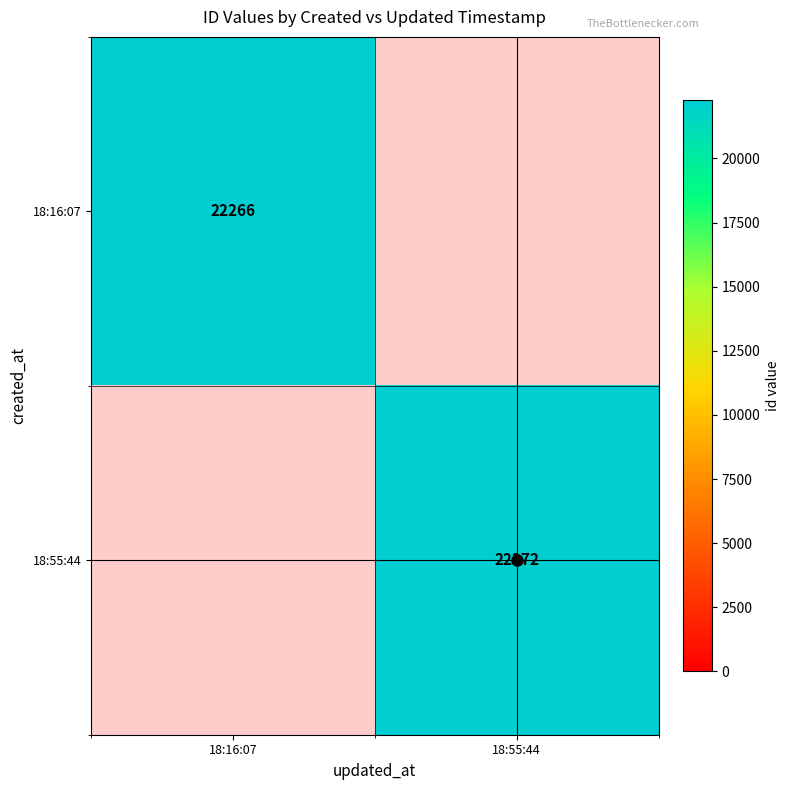

Count the number of categories in the chart.

2